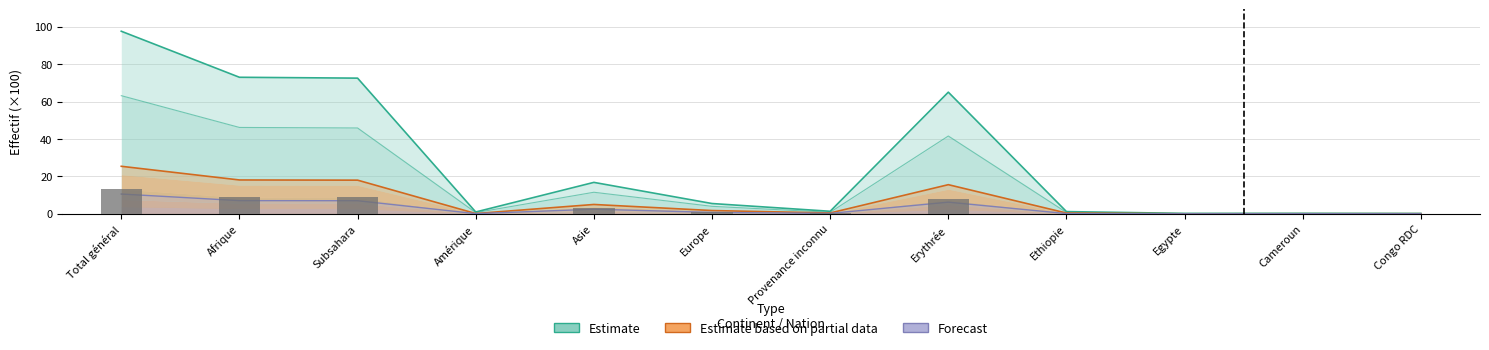

Which has a higher value, Europe or Ethiopie?

Europe